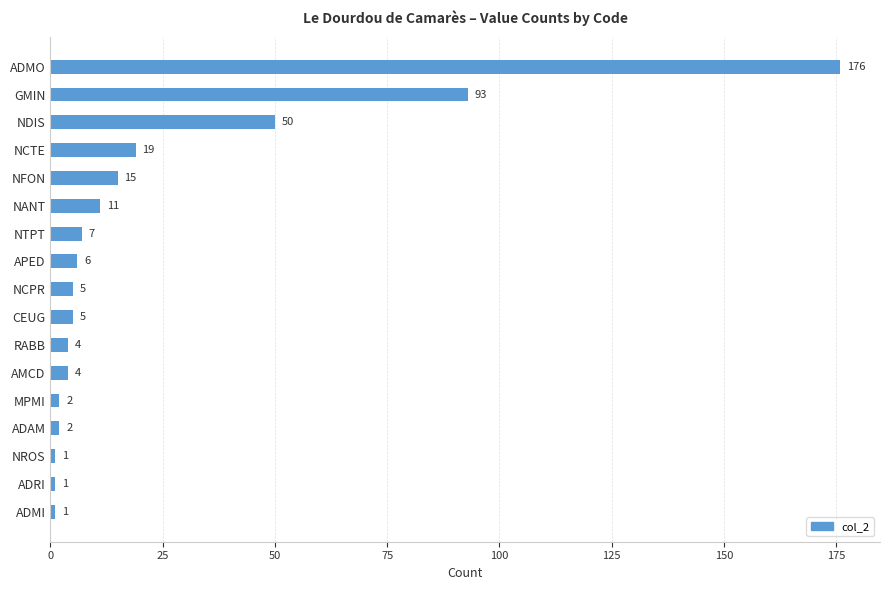

Reading bottom to top, extract all data points from this chart.

1	1	1	2	2	4	4	5	5	6	7	11	15	19	50	93	176